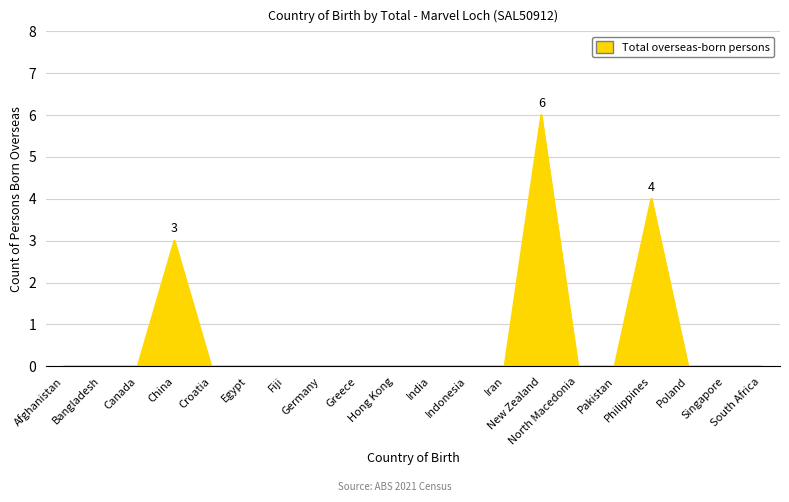

What is the difference between the maximum and minimum values?

6